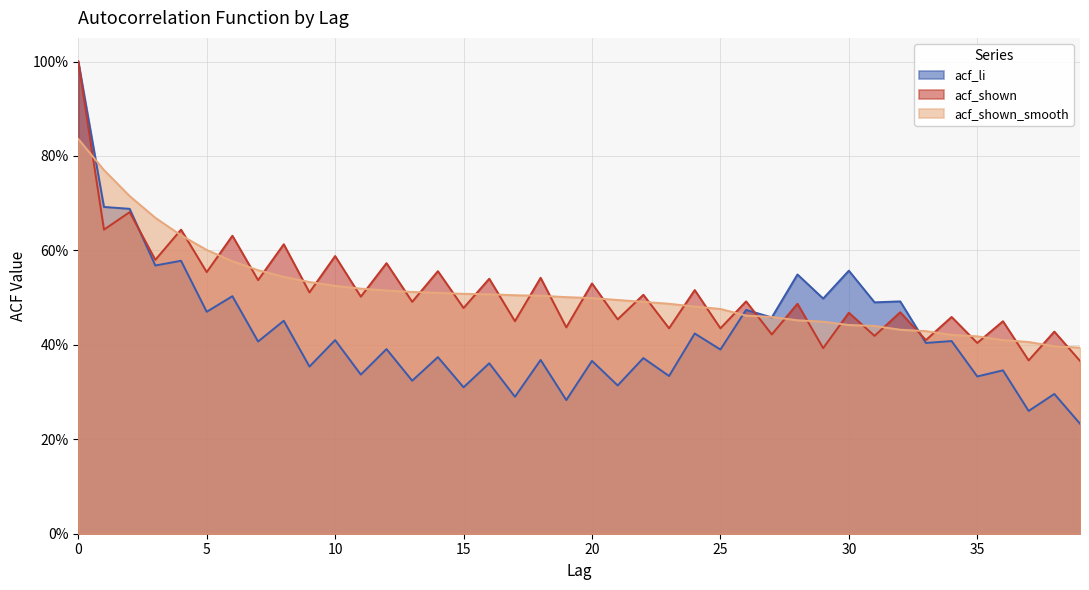

Where is acf_shown_smooth nearest to the value 0?

39